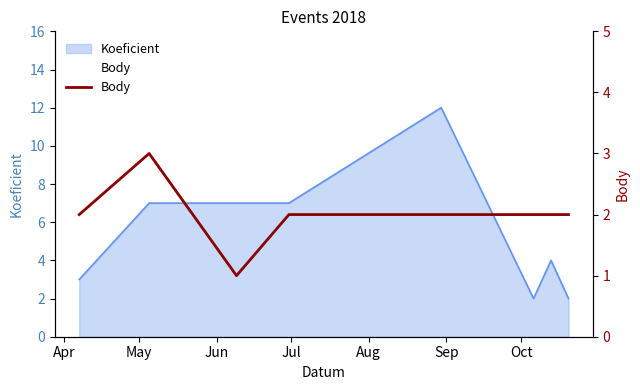

How many data points are less than 2?

1